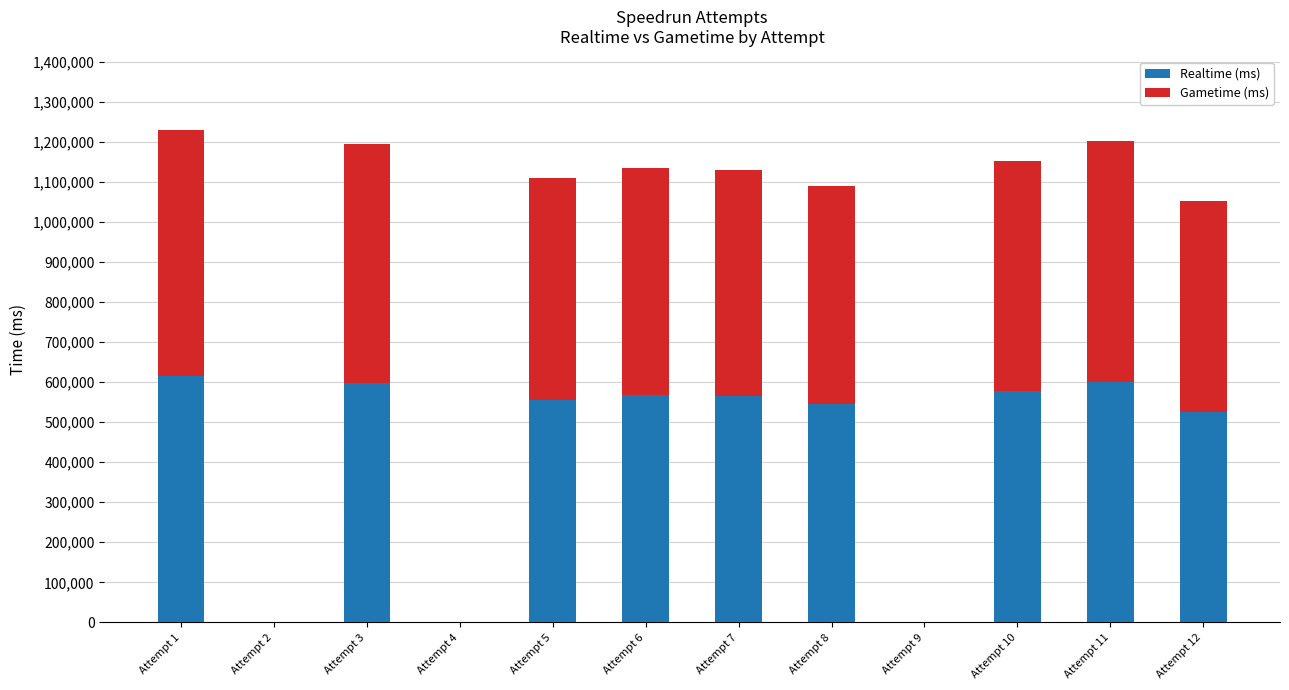

What is the sum of all Realtime (ms) values?

5147056